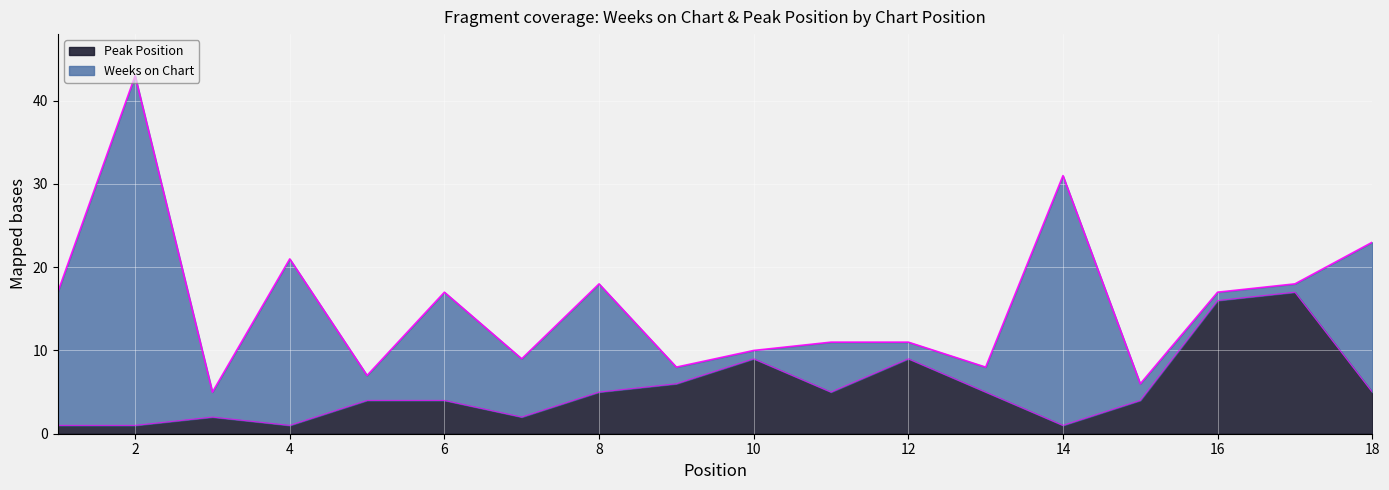

What is the average value?

5